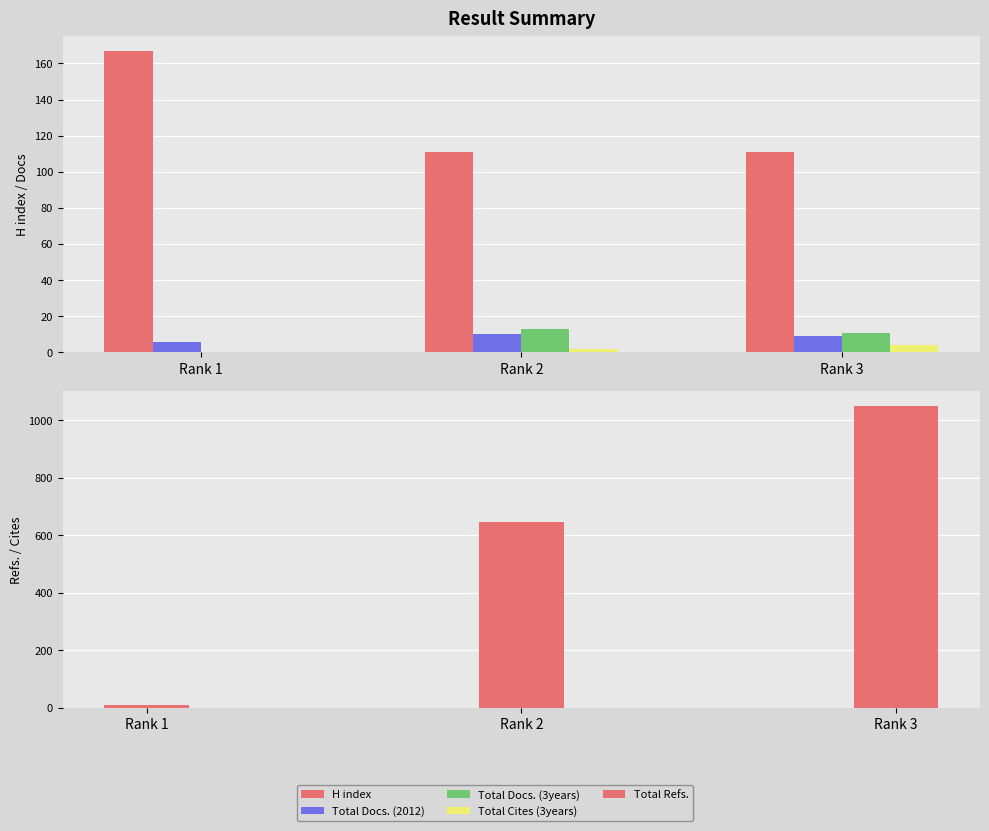

Is the value of Total Docs. (3years) at Rank 2 greater than the value of Total Refs. at Rank 1?

Yes